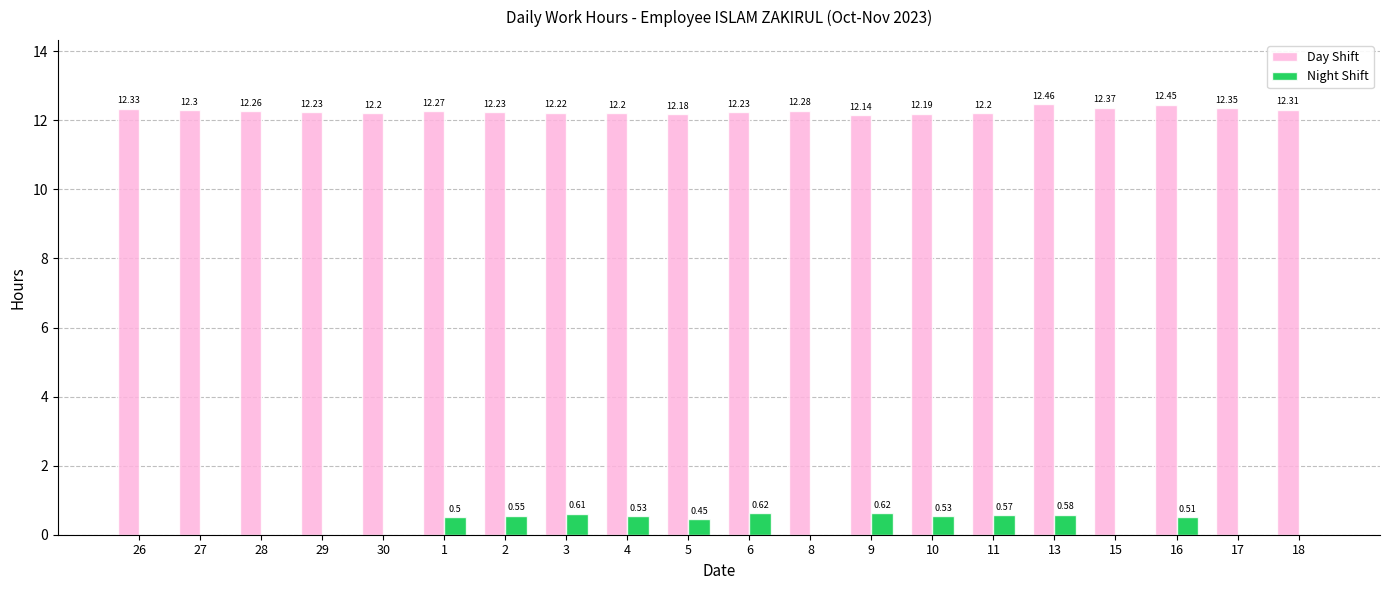

Which series has the largest range (max minus min)?

Night Shift